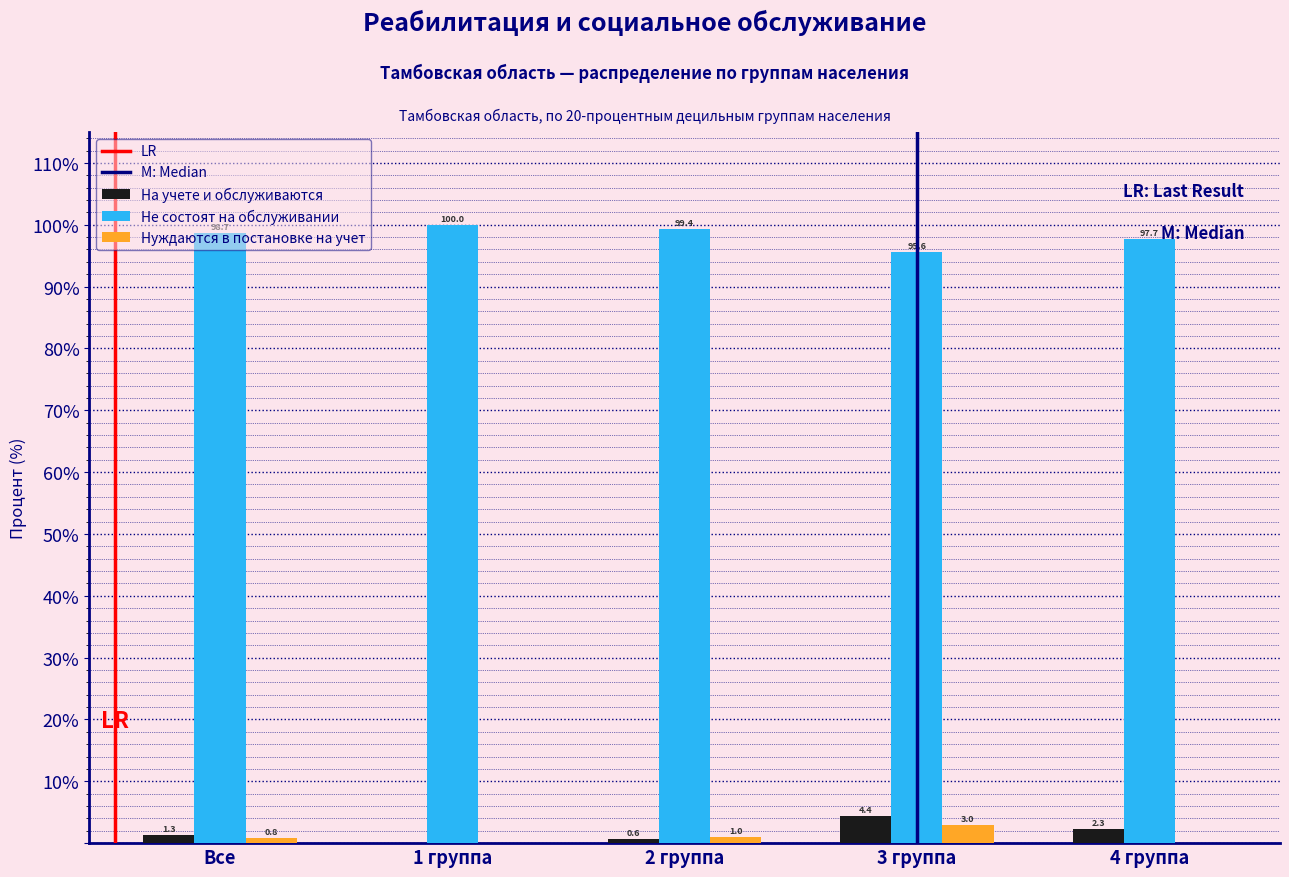

Which category has the highest value across all series?

1 группа